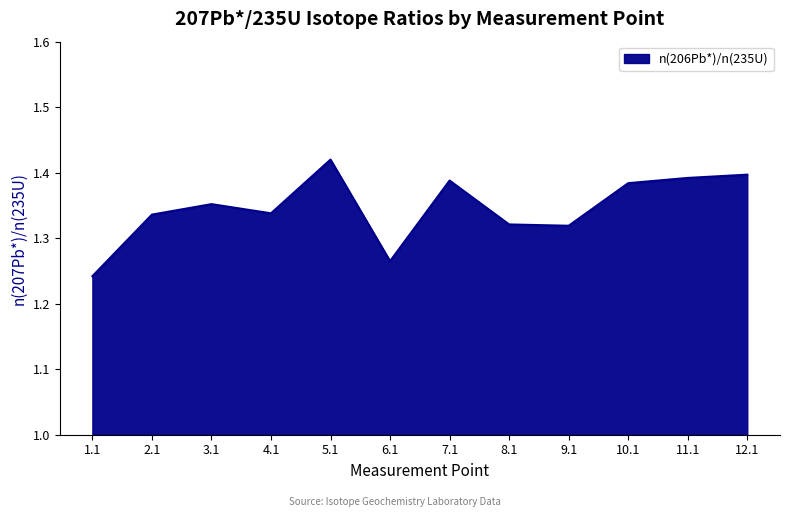

What is the sum of all values?

16.2